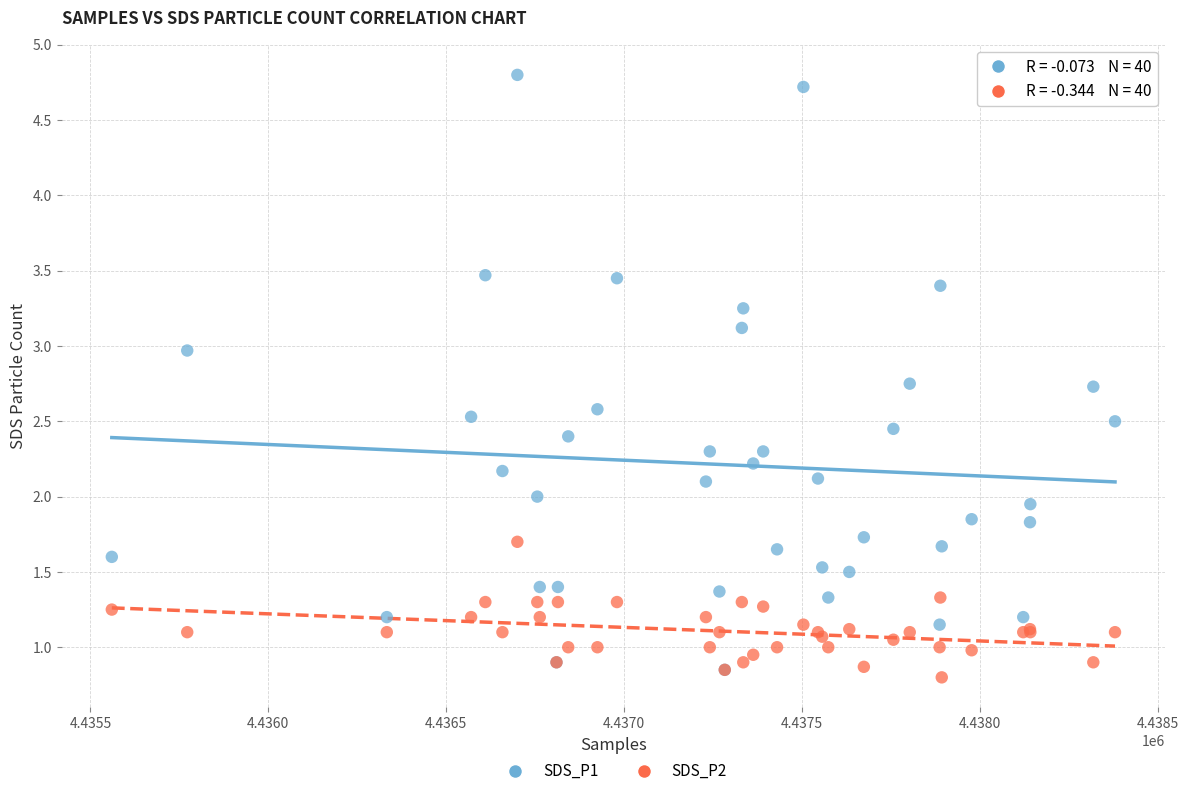

What are all the series names shown in the legend?

SDS_P1, SDS_P2